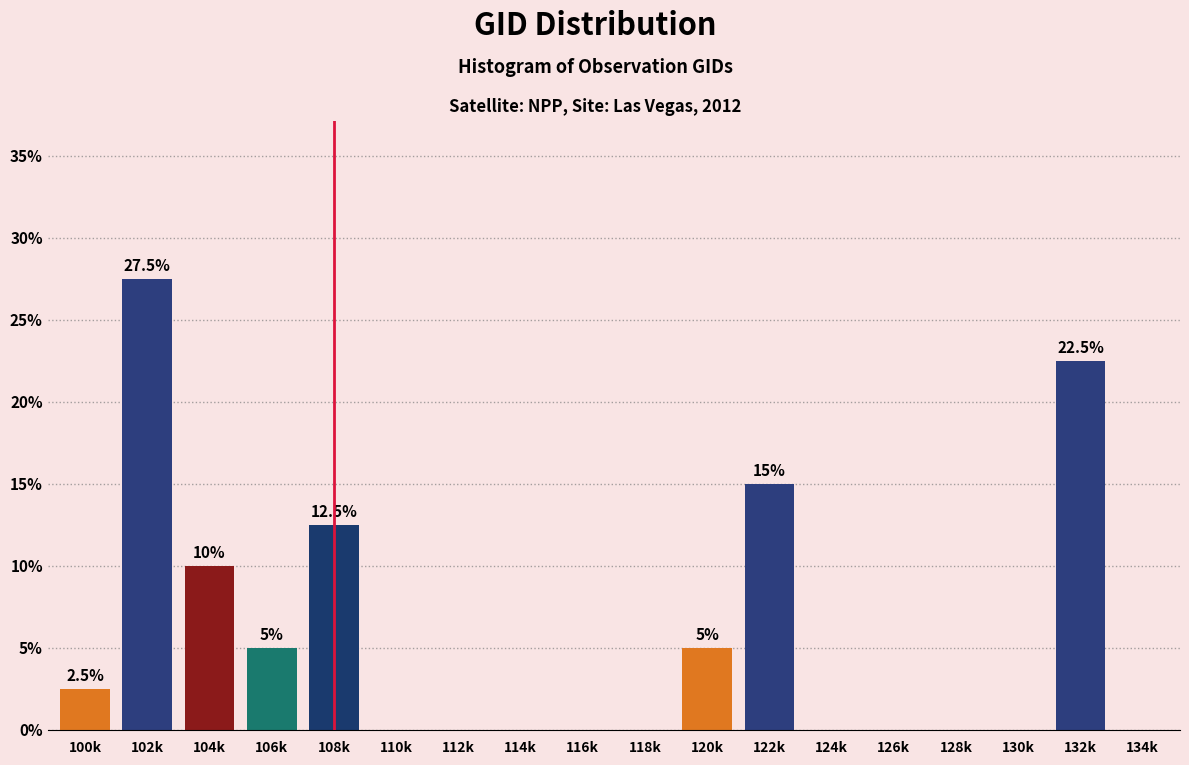

Reading left to right, transcribe all the data shown in this chart.

100k=2.5	102k=27.5	104k=10.0	106k=5.0	108k=12.5	110k=0.0	112k=0.0	114k=0.0	116k=0.0	118k=0.0	120k=5.0	122k=15.0	124k=0.0	126k=0.0	128k=0.0	130k=0.0	132k=22.5	134k=0.0